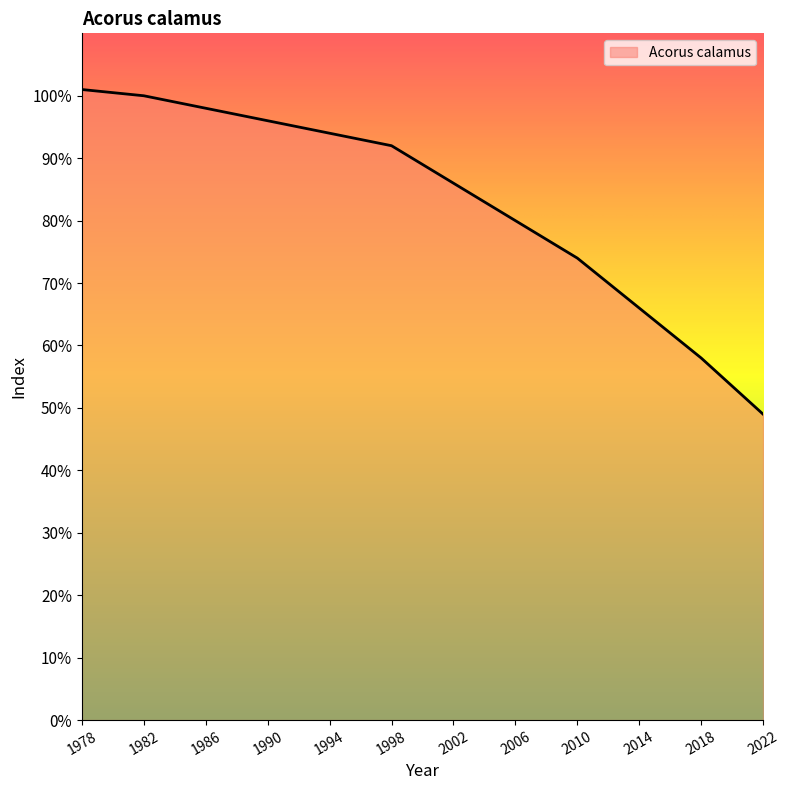

What is the sum of the values at 1994 and 1978?

195